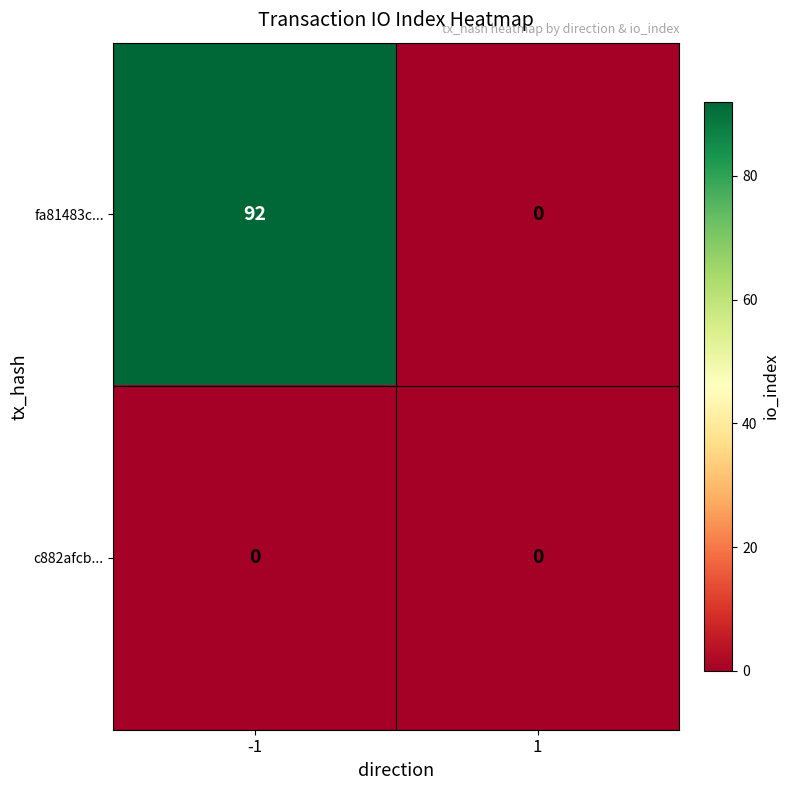

Reading left to right, list all the values displayed in this chart.

fa81483c...: -1=92	1=0
c882afcb...: -1=0	1=0